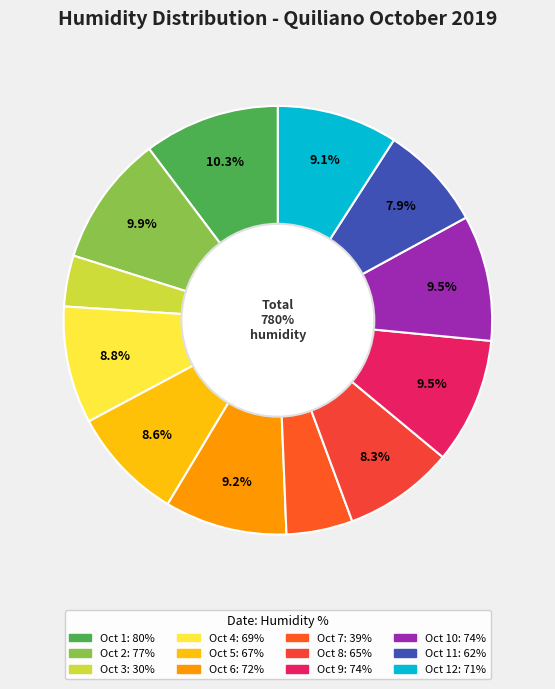

To the nearest percent, what percentage of the pie is 20°C/67%?

9%